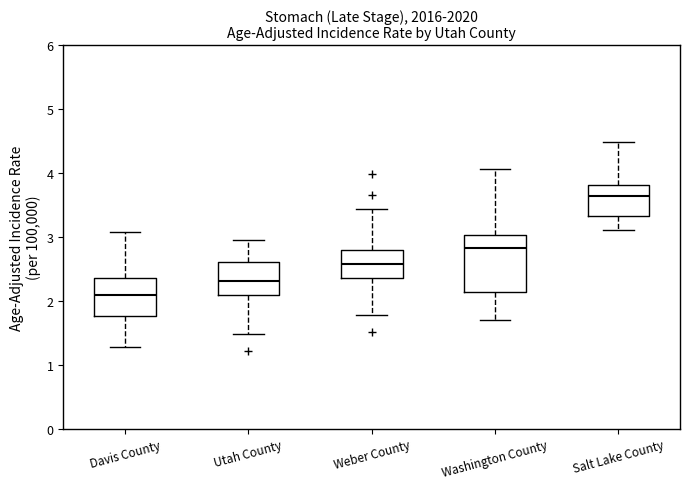

Comparing the boxes themselves (not the whiskers), which one is the tallest?

Washington County